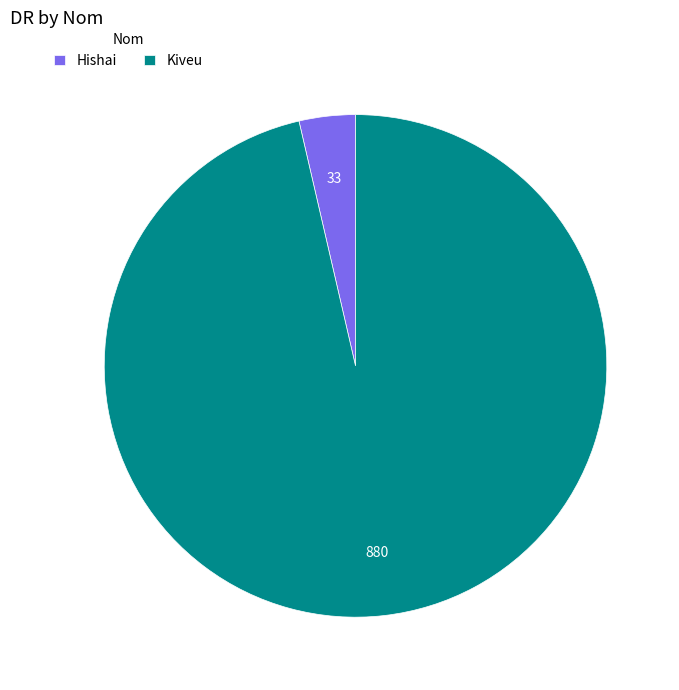

Combined, do Kiveu and Hishai account for over 50%?

Yes